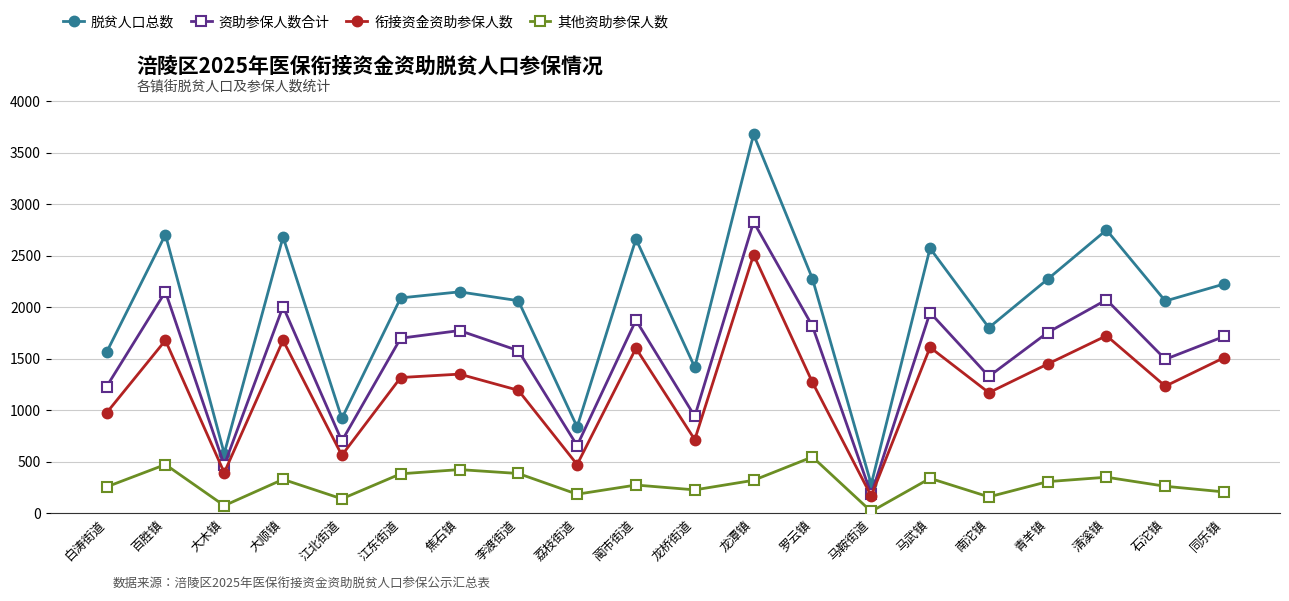

What are all the series names shown in the legend?

脱贫人口总数, 资助参保人数合计, 衔接资金资助参保人数, 其他资助参保人数